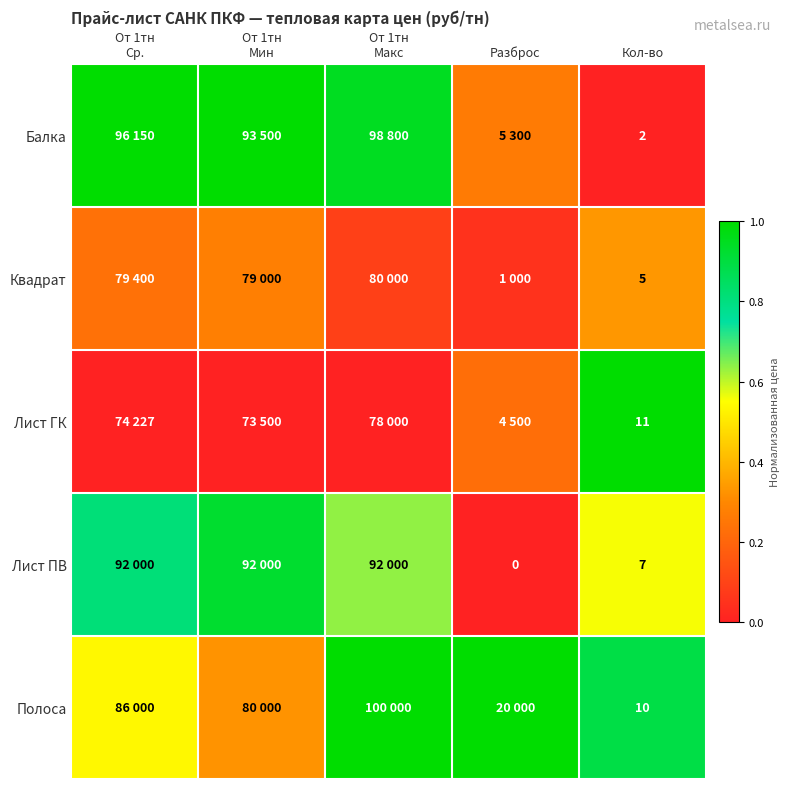

What is the difference between the maximum and minimum values in the Лист ГК series?

1.0